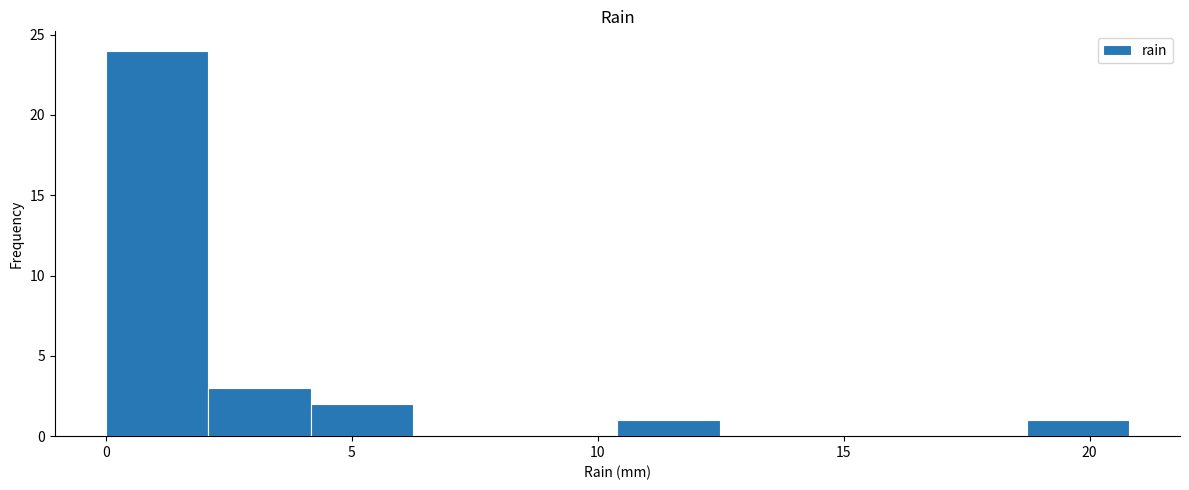

How tall is the bar that spans 10.5 to 12.5 on the x-axis? Neither the bar edges nor the heights are printed on the chart, so give them approximately, as read against the axes.

1